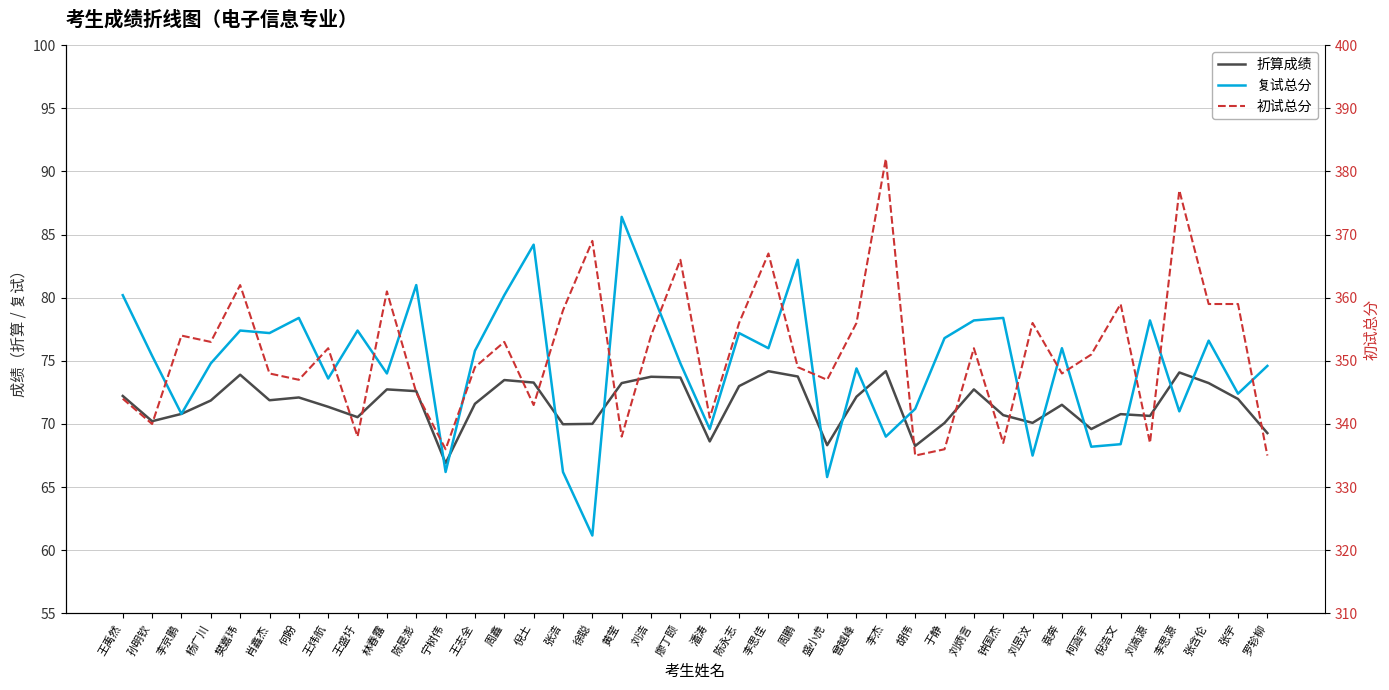

What is the average value of the 折算成绩 series?

71.6